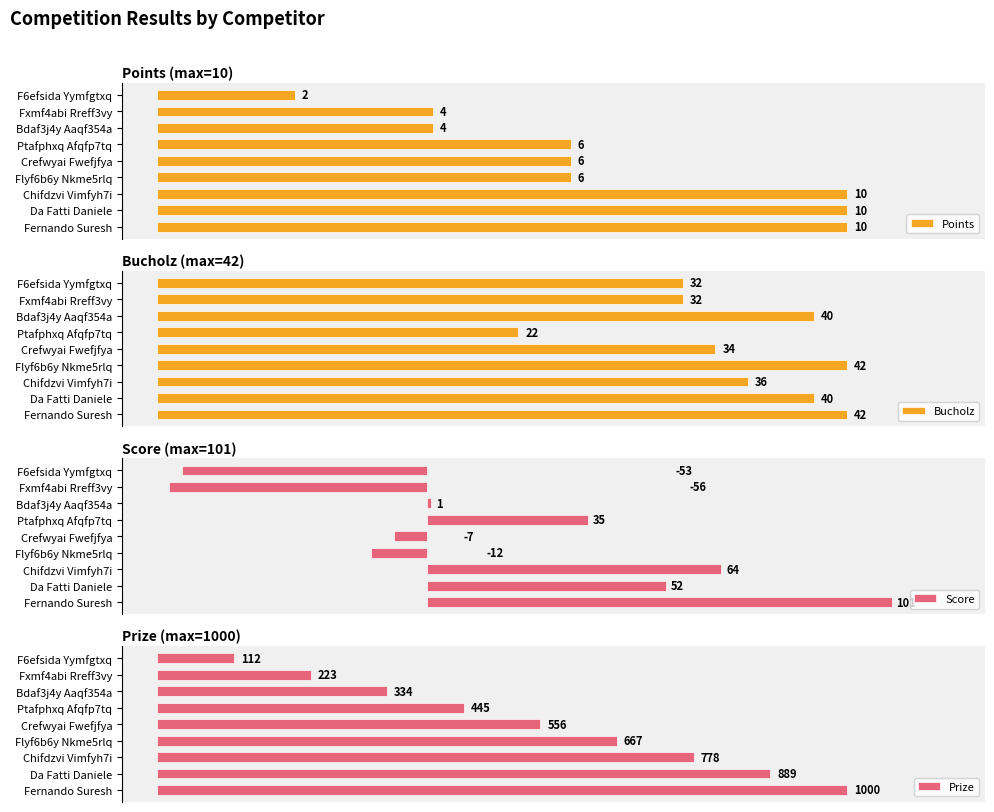

What is the approximate value of Score at Da Fatti Daniele?

51.5